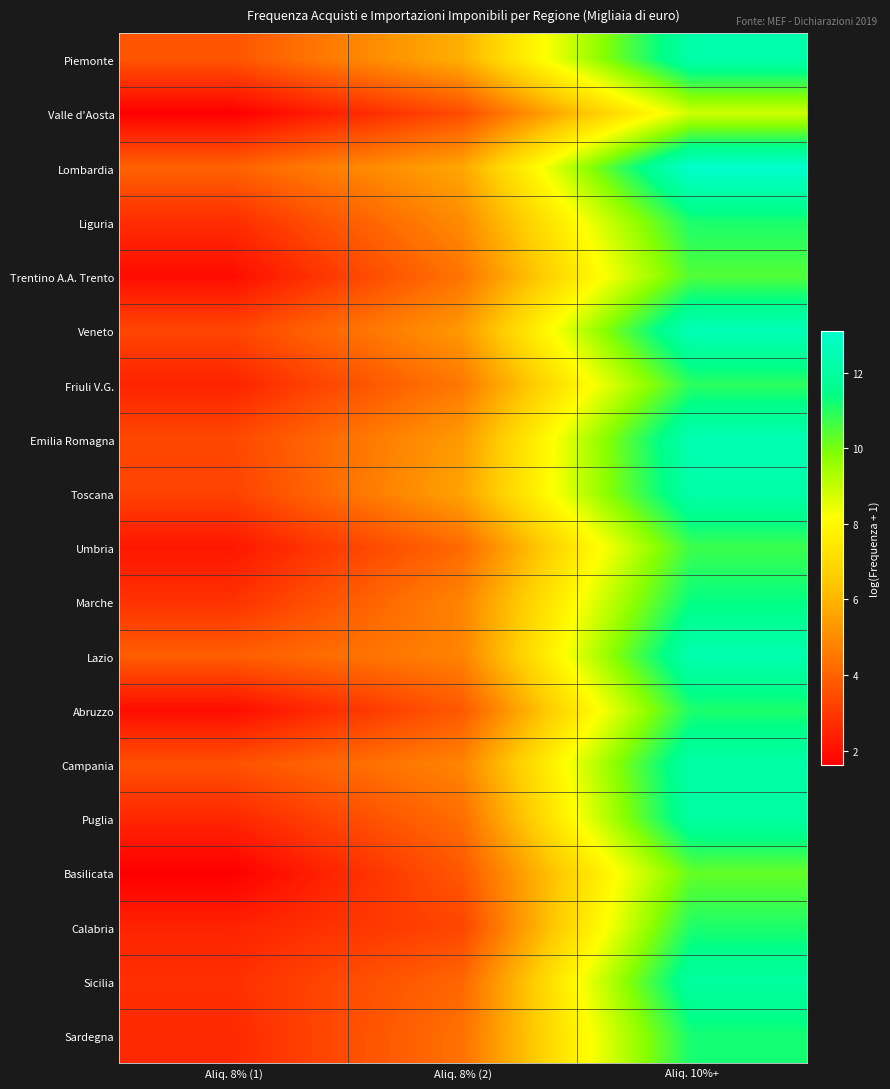

What is the total value across all series at Aliq. 10%+?

218.4